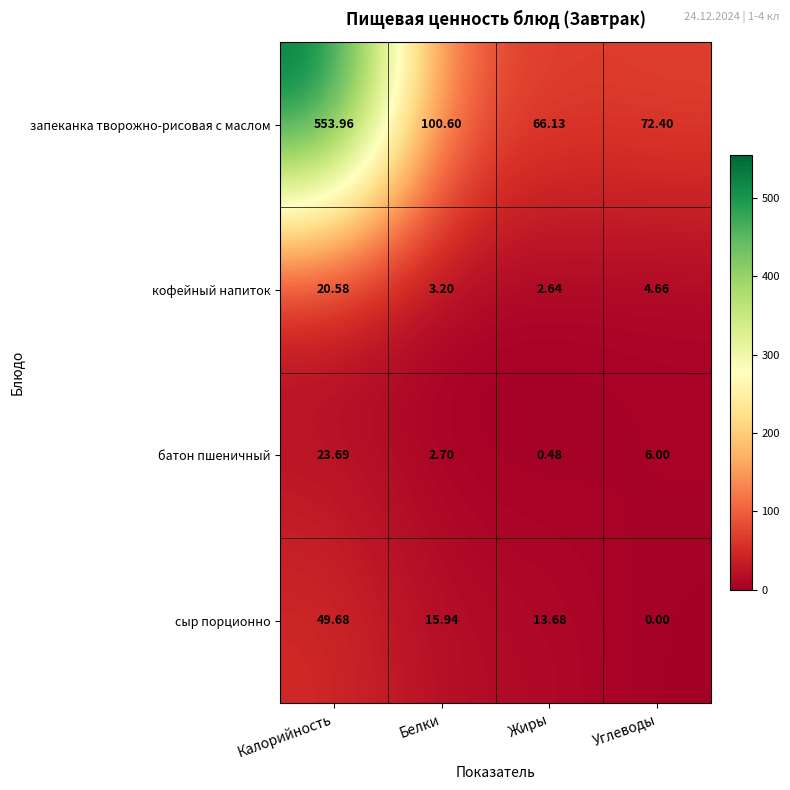

How many values in the сыр порционно series are below 15?

2